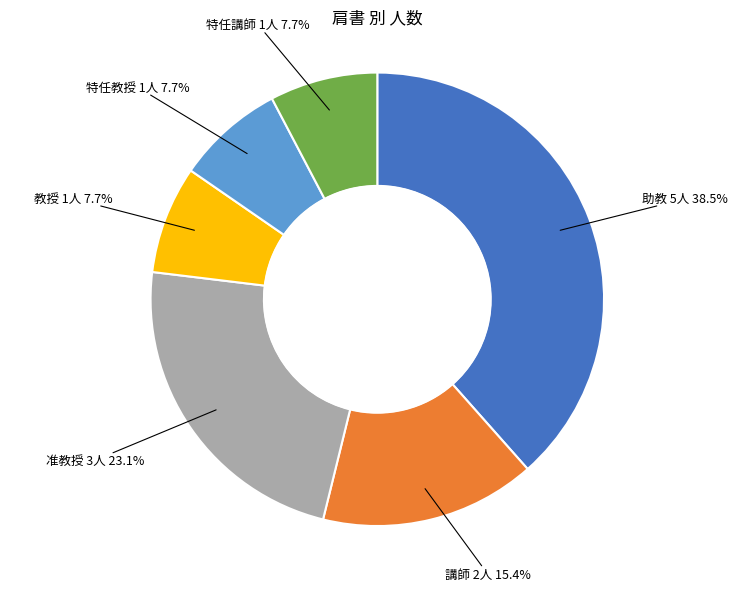

Count the number of slices in the pie.

6